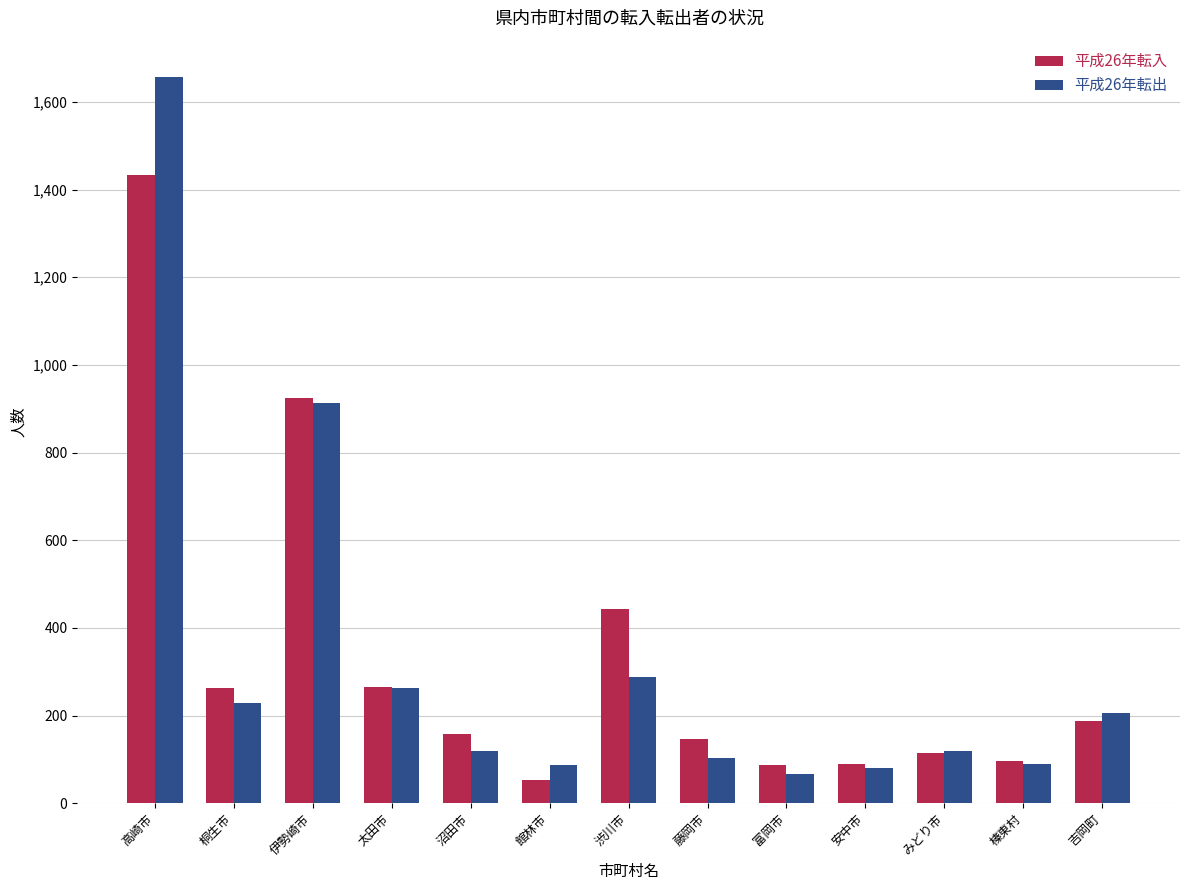

What is the difference between the second highest and second lowest values in the 平成26年転入 series?

836